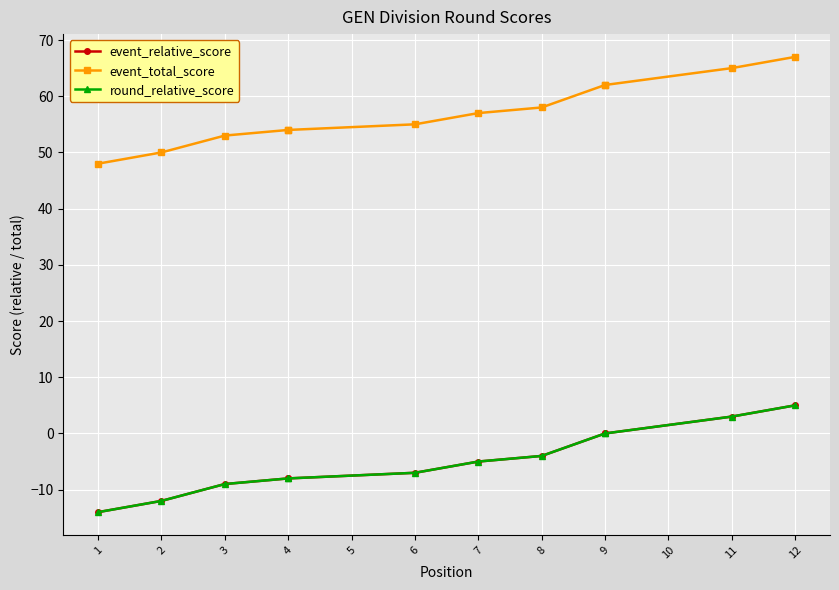

What is the minimum value shown in the chart?

-14